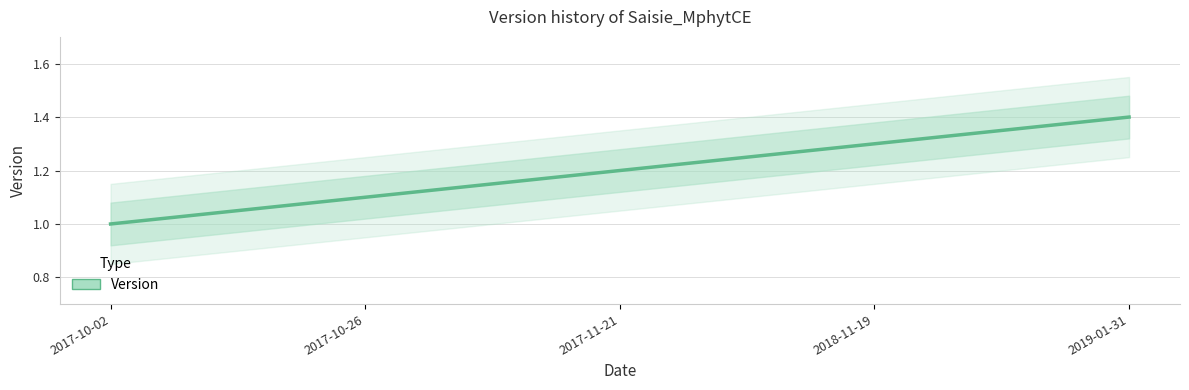

Reading right to left, what are all the values shown in this chart?

1.4	1.3	1.2	1.1	1.0